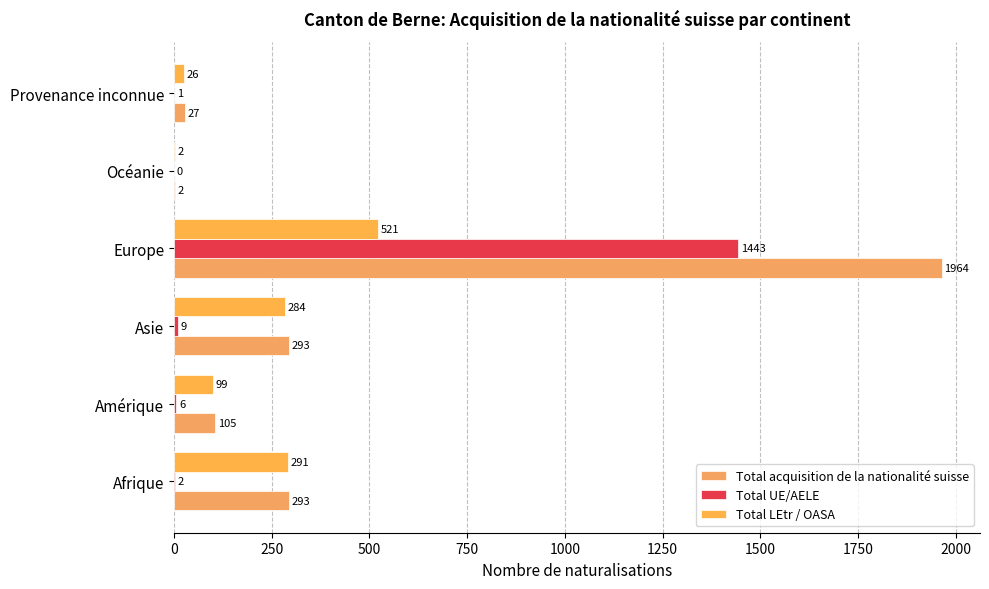

At which category is the sum across all series the highest?

Europe